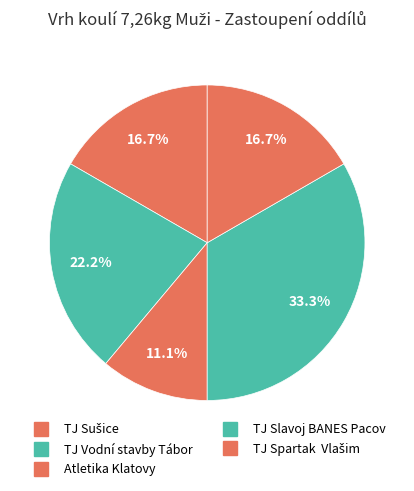

To the nearest percent, what is the average slice percentage?

20%